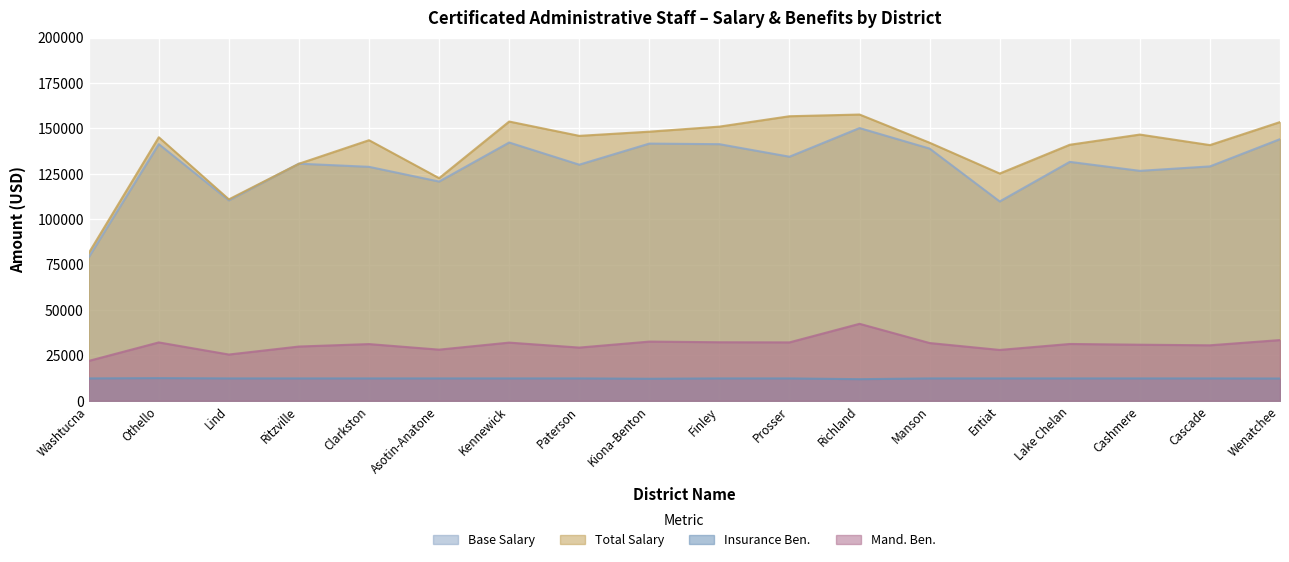

Does the chart display data point markers on the line(s)?

No